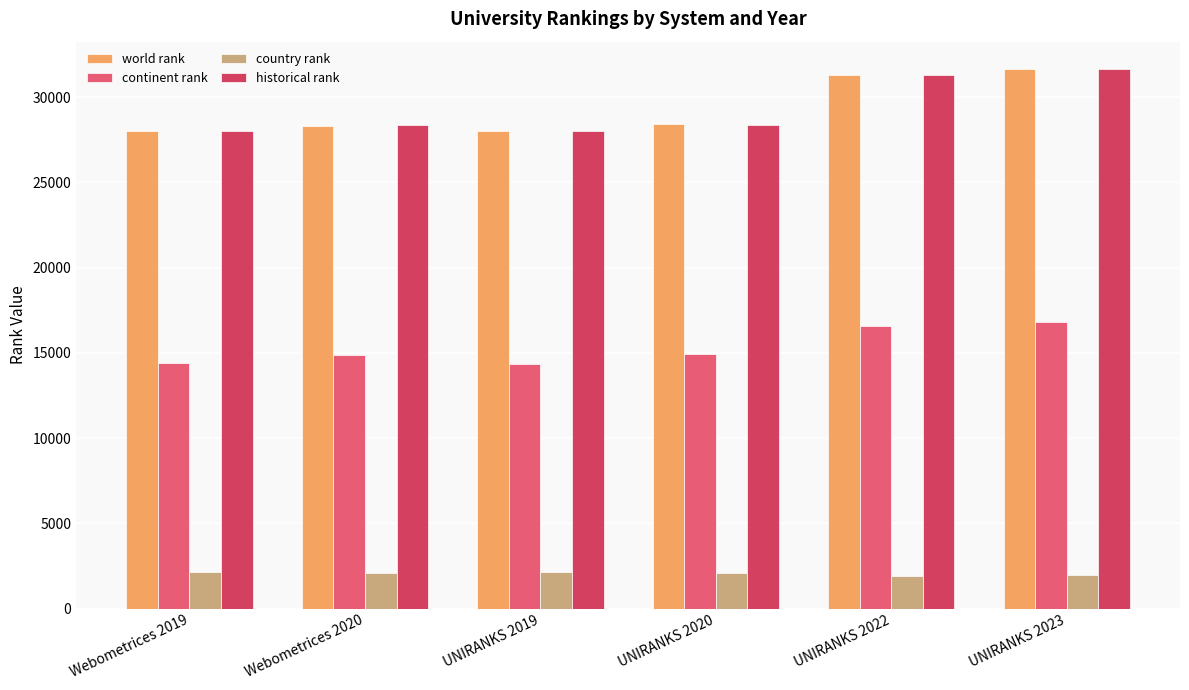

What is the label of the 4th bar from the right?

UNIRANKS 2019